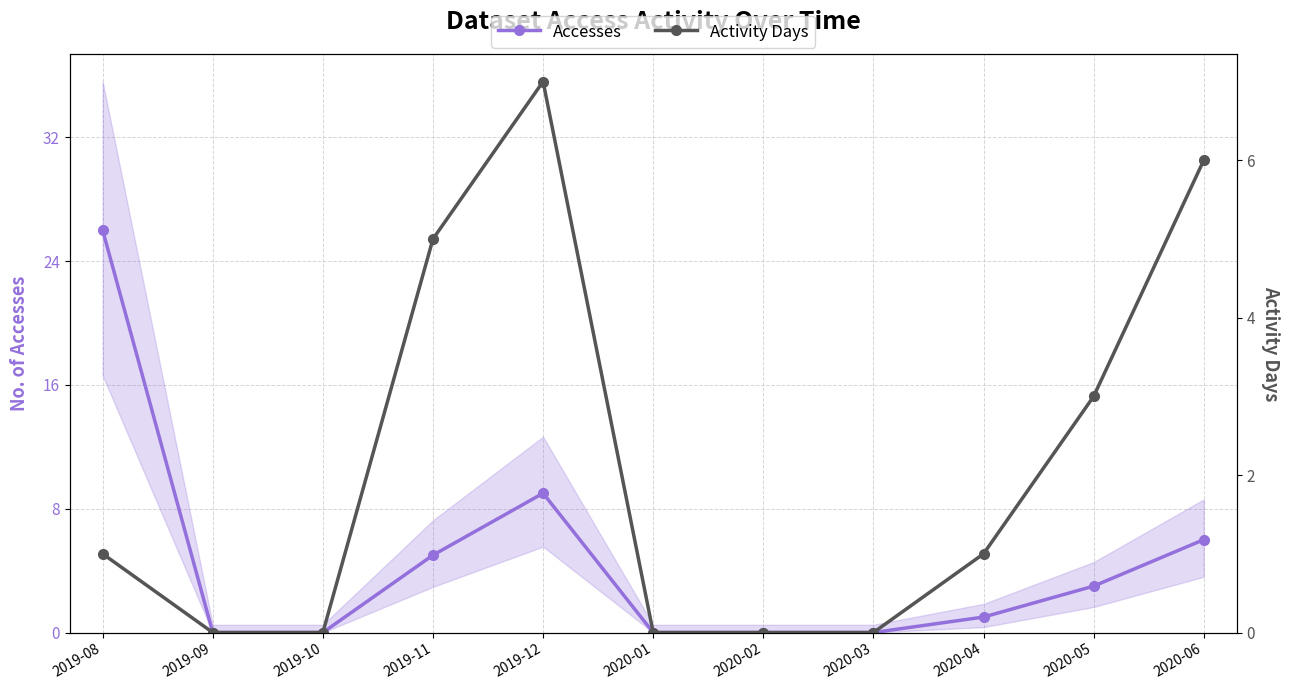

True or false: Activity Days and Accesses cross at least once.

False